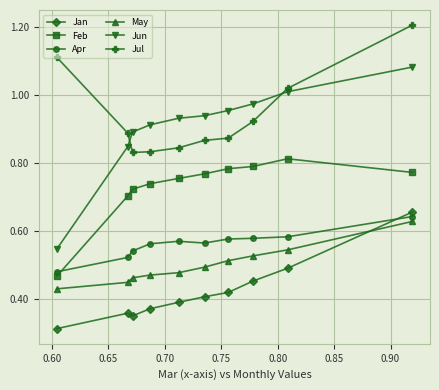

Which series has the widest spread of values?

Jun